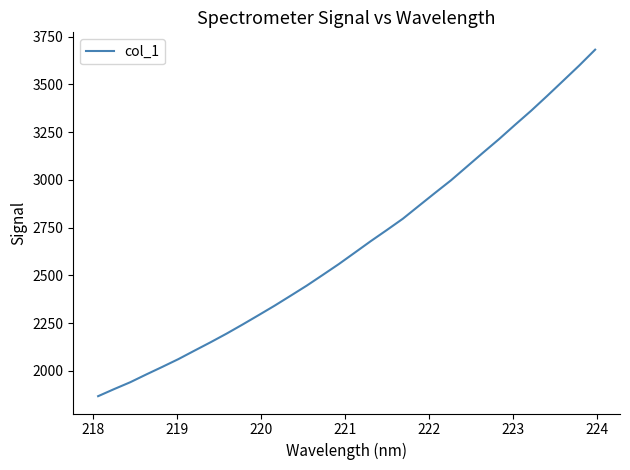

Count the number of categories in the chart.

32